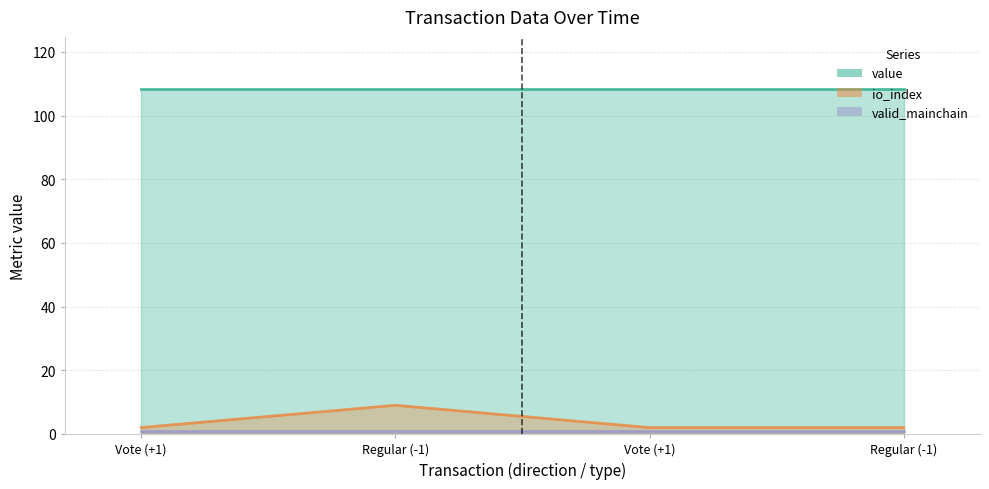

What is the spread (max minus min) of values at 1574487660?

107.4